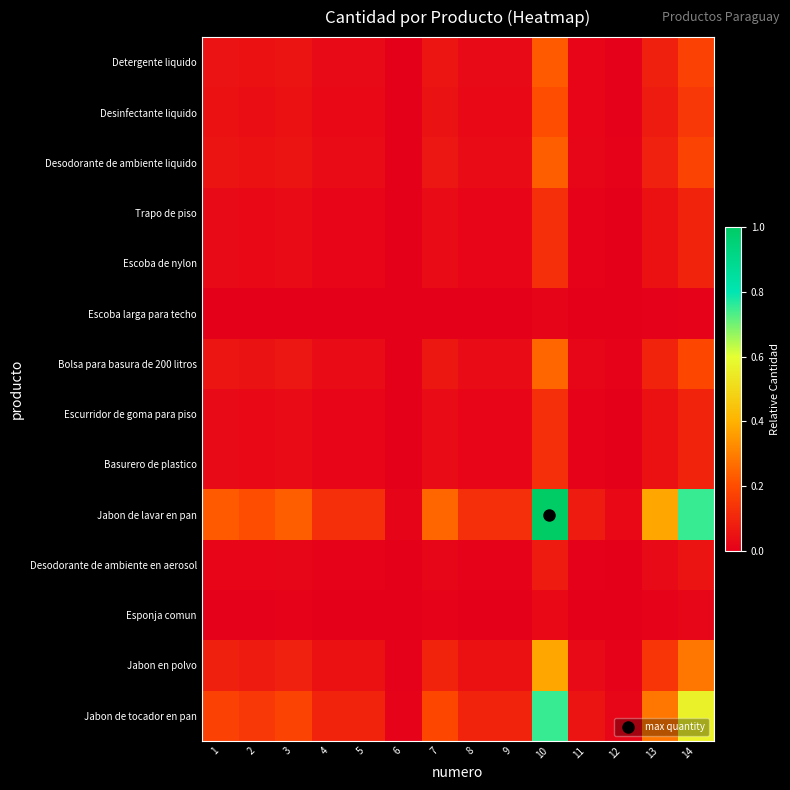

How many distinct data groups are displayed?

14